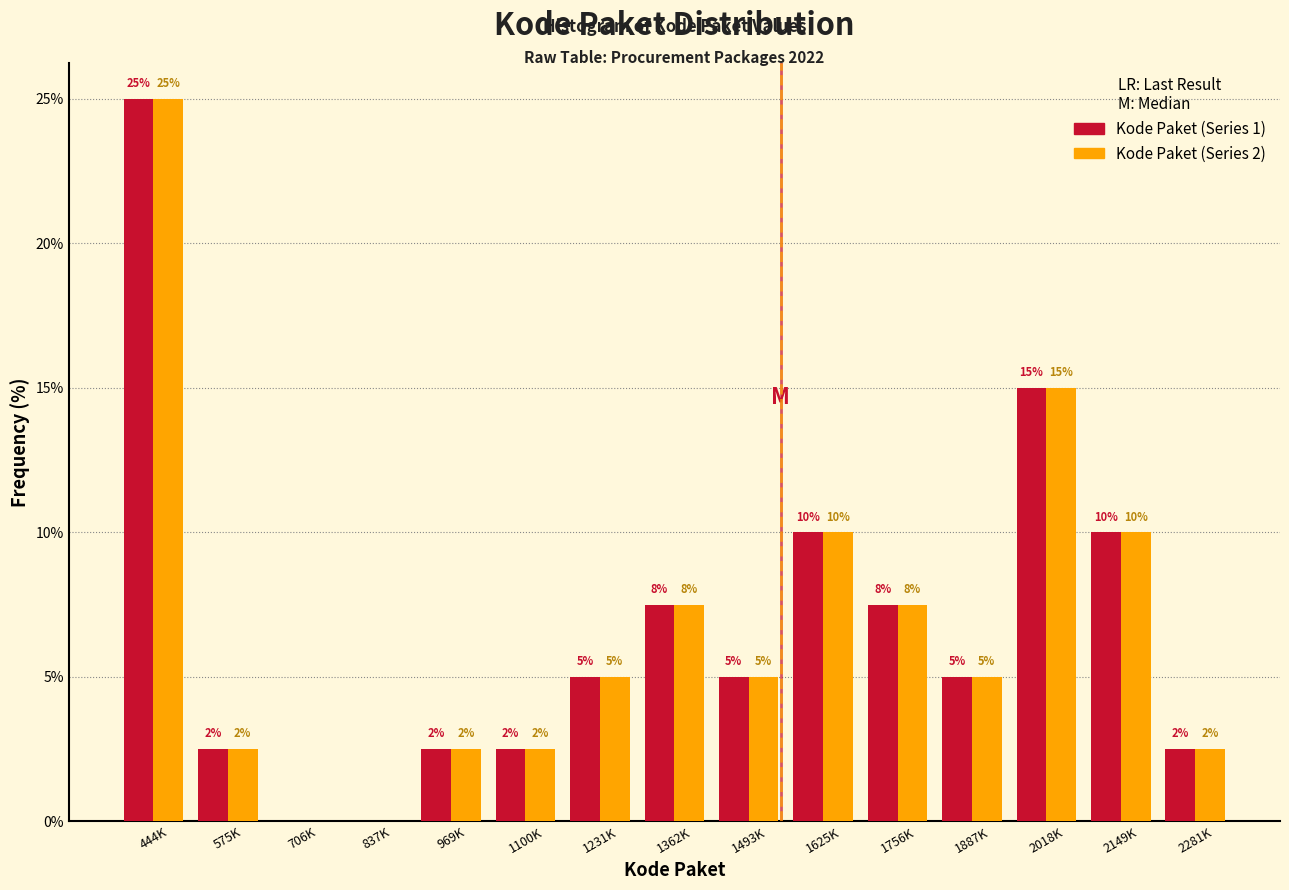

What is the approximate value of Kode Paket (Series 1) at 575K?

2.5